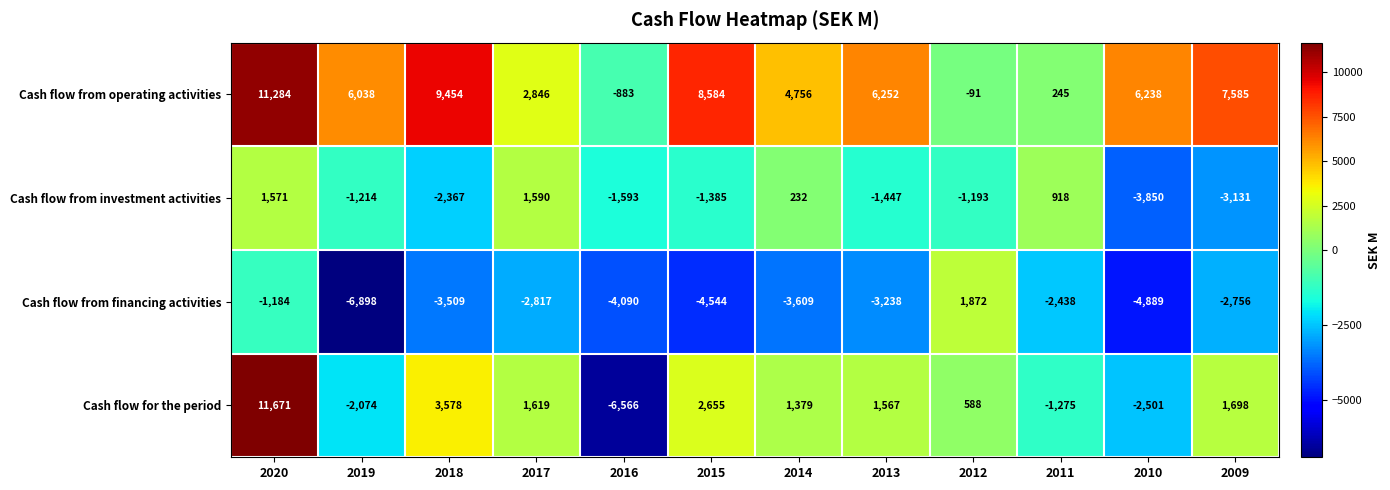

What is the greatest value displayed?

11671